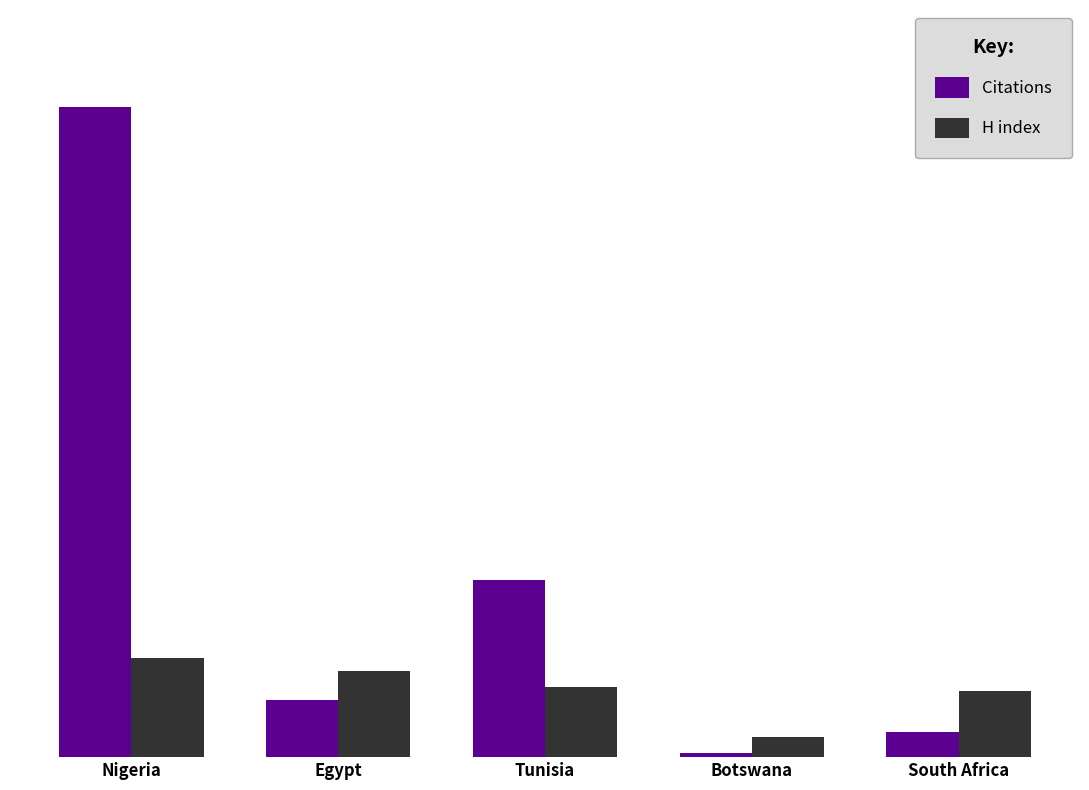

Reading left to right, extract all data points from this chart.

Citations: Nigeria=158	Egypt=14	Tunisia=43	Botswana=1	South Africa=6
H index: Nigeria=24	Egypt=21	Tunisia=17	Botswana=5	South Africa=16